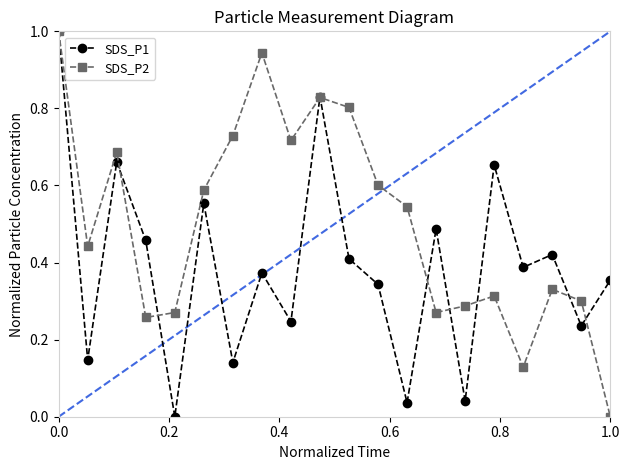

True or false: SDS_P1 and SDS_P2 intersect in this chart.

True